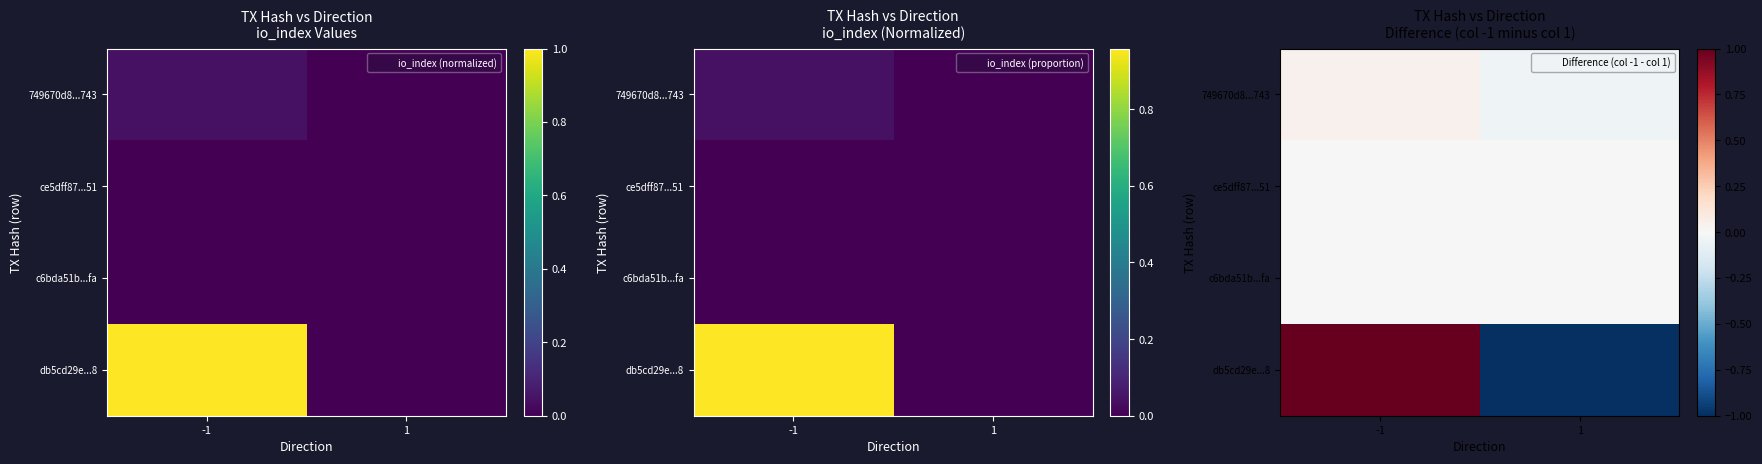

Rank the series by their maximum value, from lowest to highest.

ce5dff87...51, c6bda51b...fa, 749670d8...743, db5cd29e...8